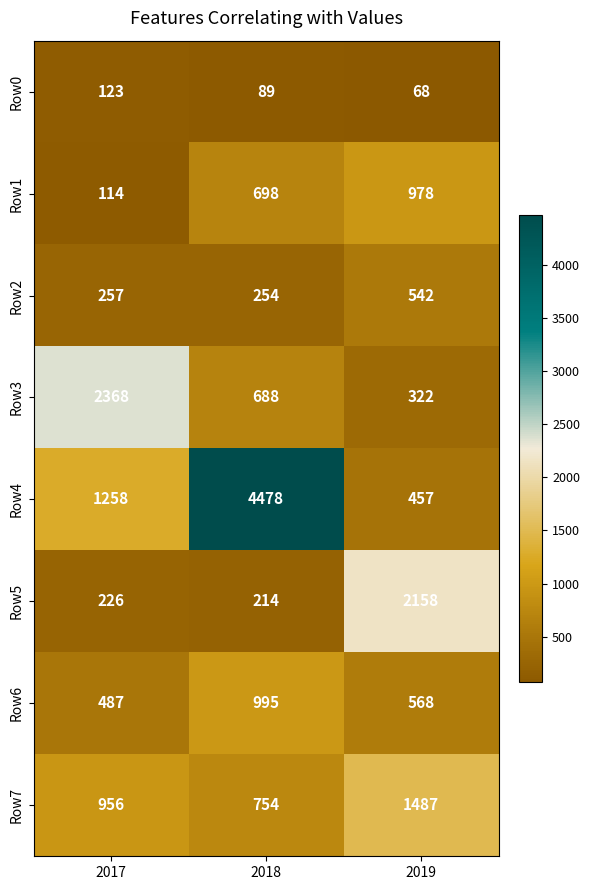

What is the spread (max minus min) of values at 2019?

2090